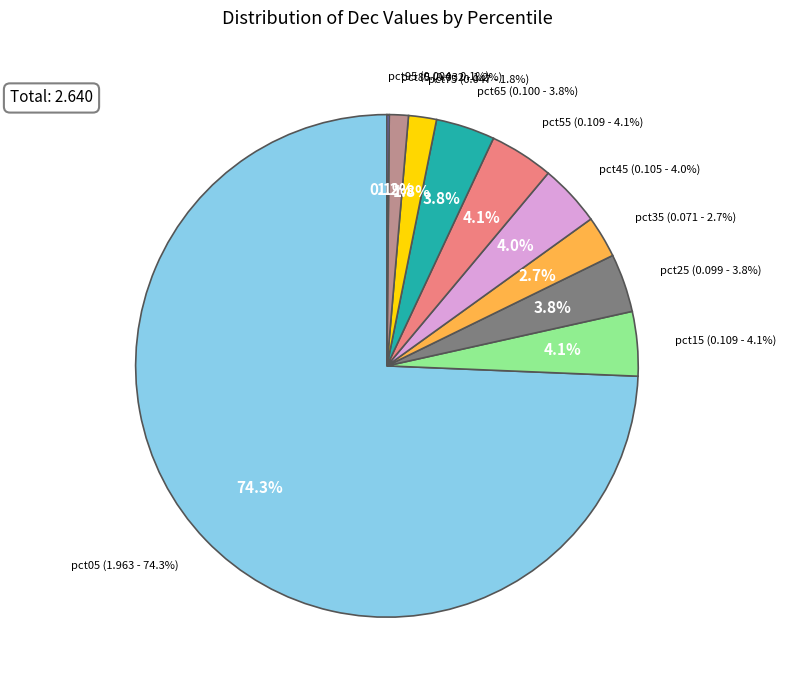

Rank the categories by value from highest to lowest.

pct05, pct15, pct55, pct45, pct65, pct25, pct35, pct75, pct85, pct95